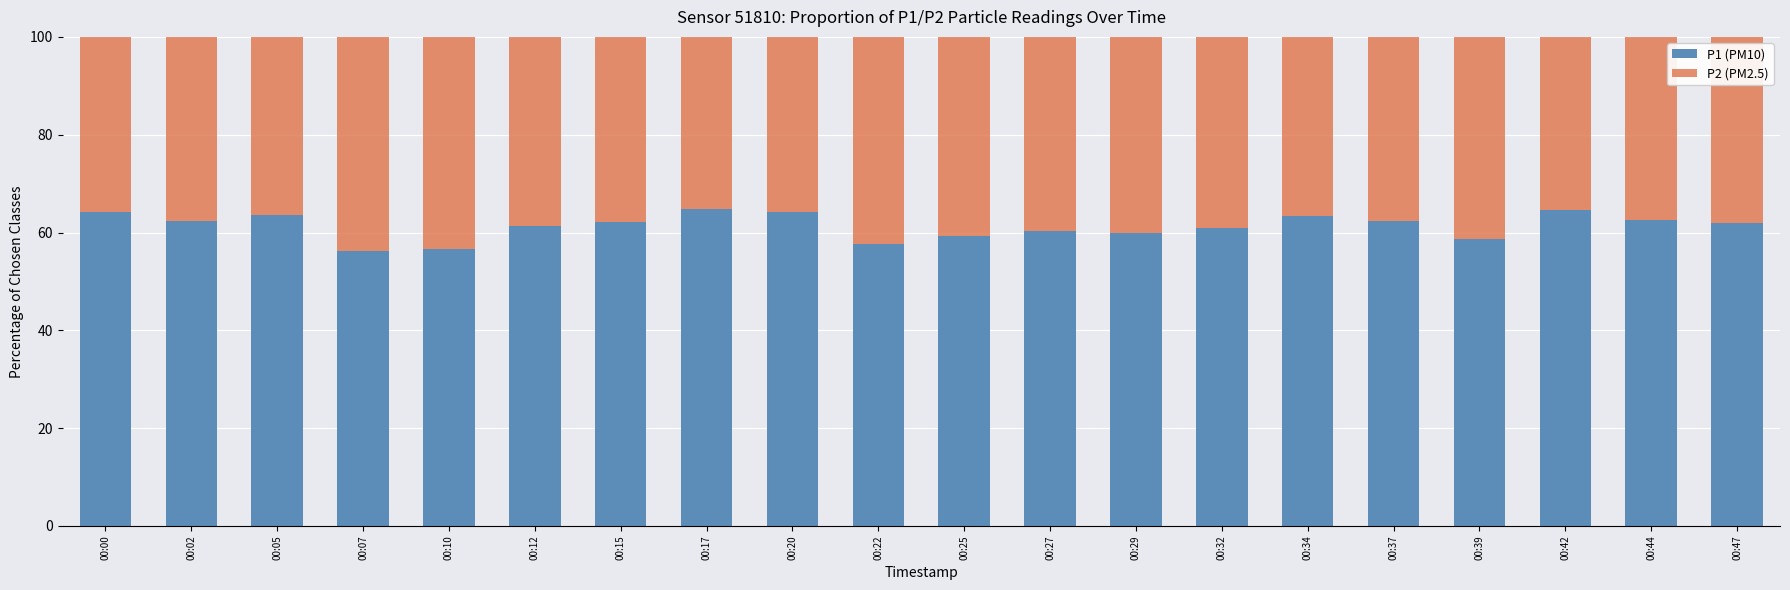

How many data points does each series have?

20